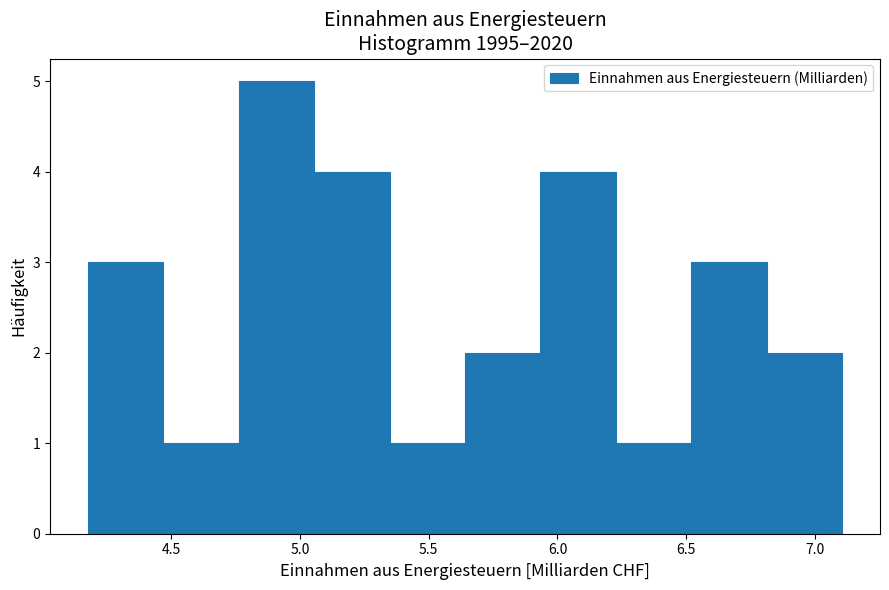

Reading left to right, list every bar in this chart as the range it spans on the x-axis followed by its height. Neither the bar edges nor the heights are printed on the chart, so give them approximately, as read against the axes.

4.20 to 4.45: 3
4.45 to 4.75: 1
4.75 to 5.05: 5
5.05 to 5.35: 4
5.35 to 5.65: 1
5.65 to 5.95: 2
5.95 to 6.25: 4
6.25 to 6.50: 1
6.50 to 6.80: 3
6.80 to 7.10: 2